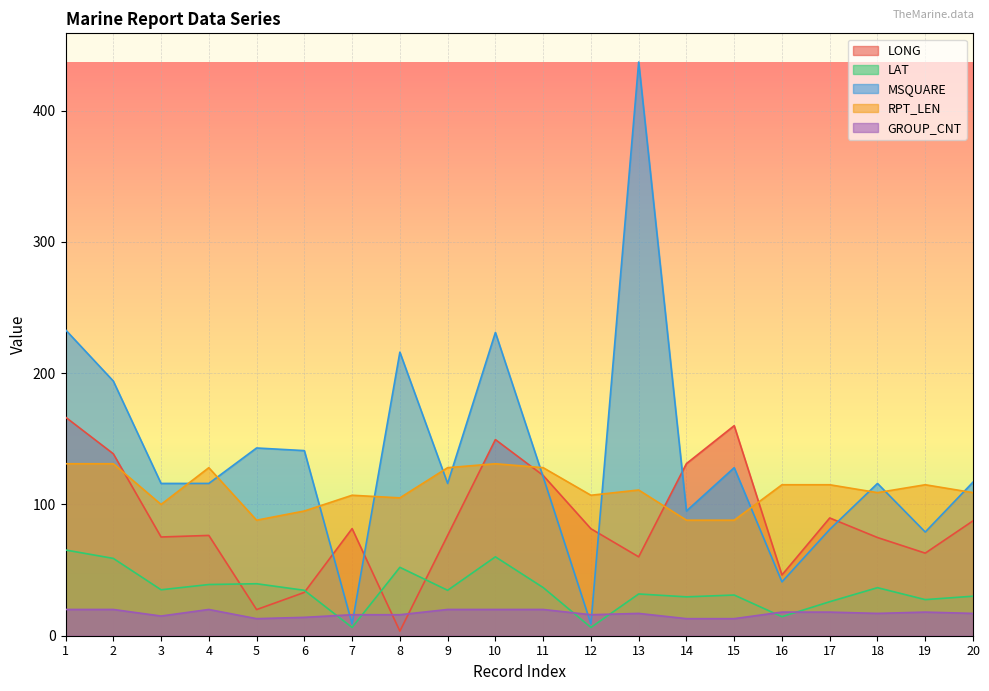

How many categories are shown in the chart?

20